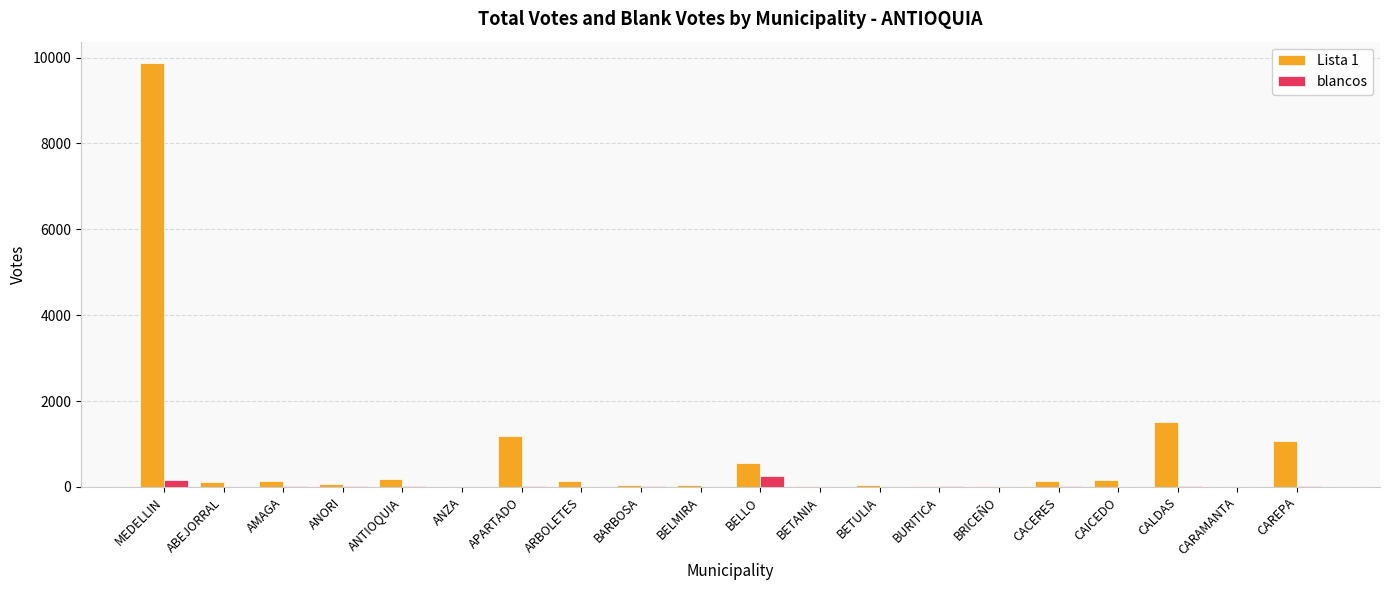

Are the bars horizontal?

No